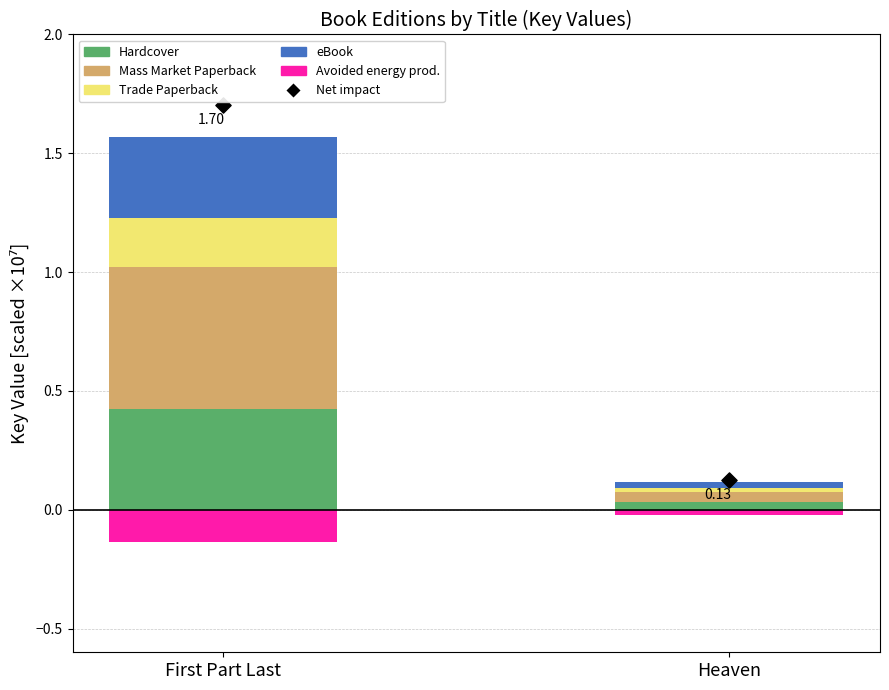

What are all the series names shown in the legend?

Hardcover, Mass Market Paperback, eBook, Trade Paperback, Avoided energy prod., Net impact